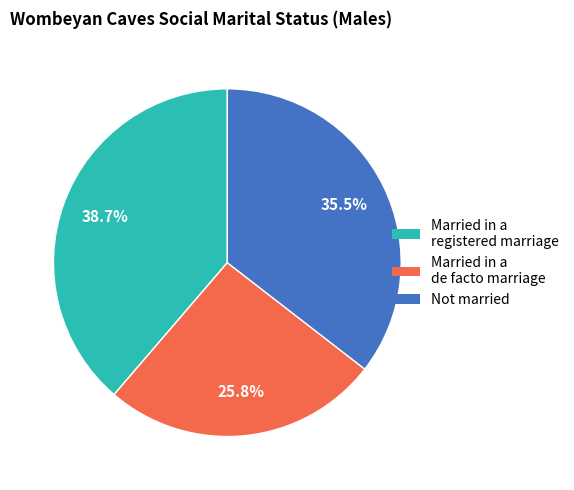

Which category has the biggest portion of the pie?

Married in a registered marriage